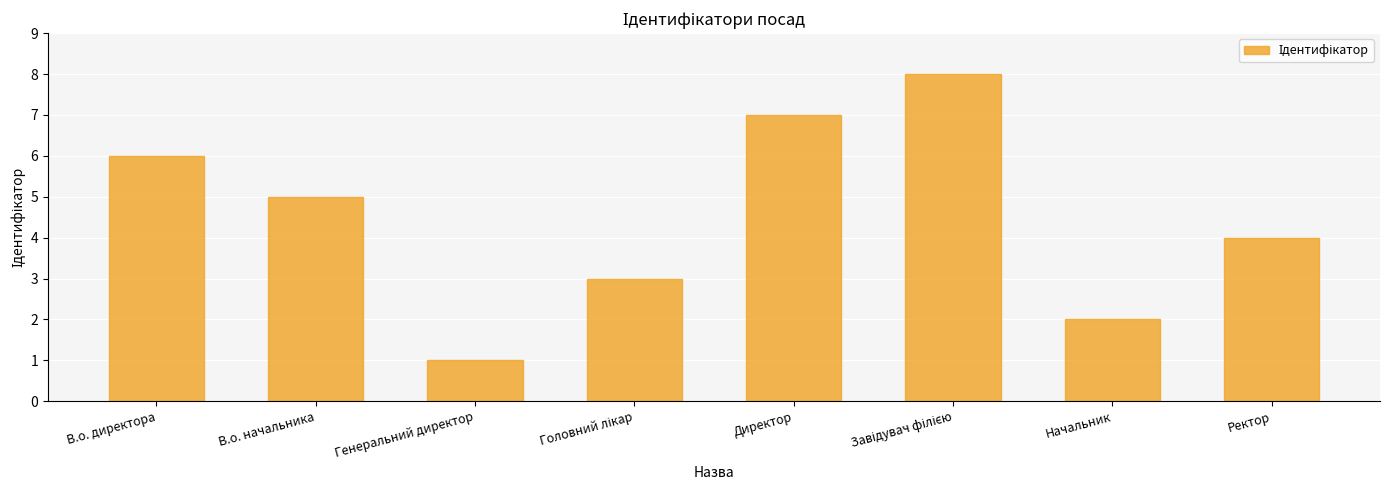

At which label is the value closest to 4?

Ректор